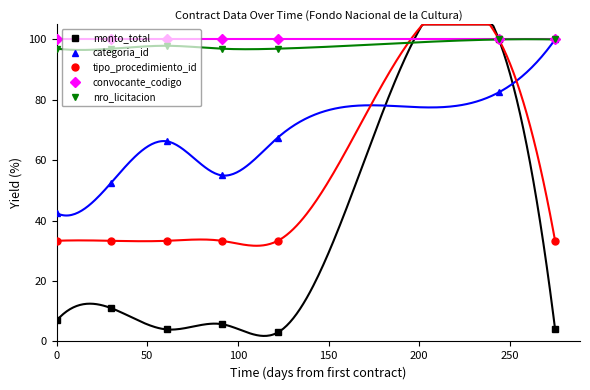

In nro_licitacion, how many points are lower than both neighbors (excluding endpoints)?

2